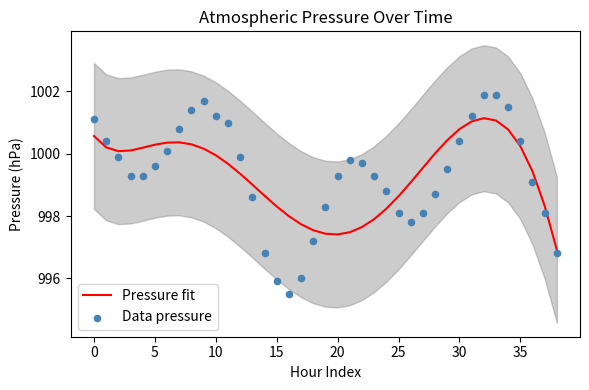

What are all the series names shown in the legend?

Pressure fit, Data pressure